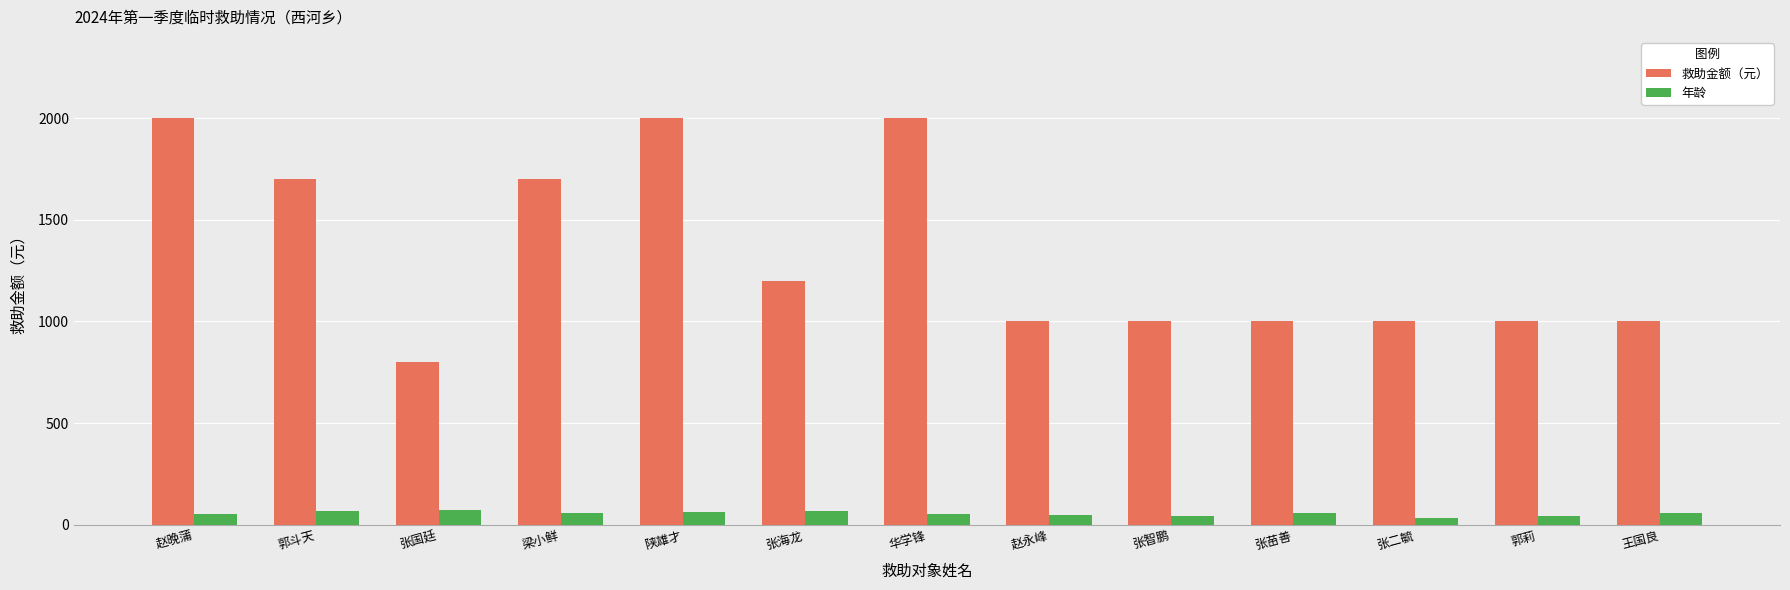

What is the approximate value of 年龄 at 郭斗天?

70